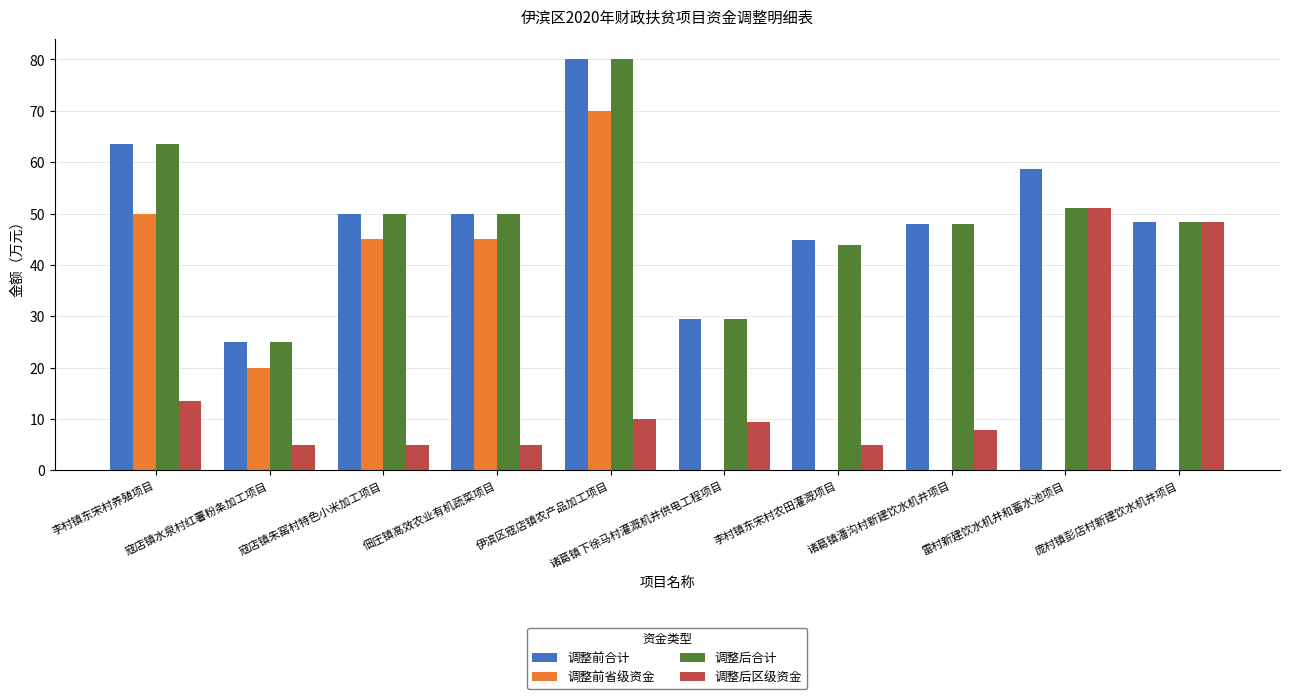

What is the sum of all 调整后区级资金 values?

160.2